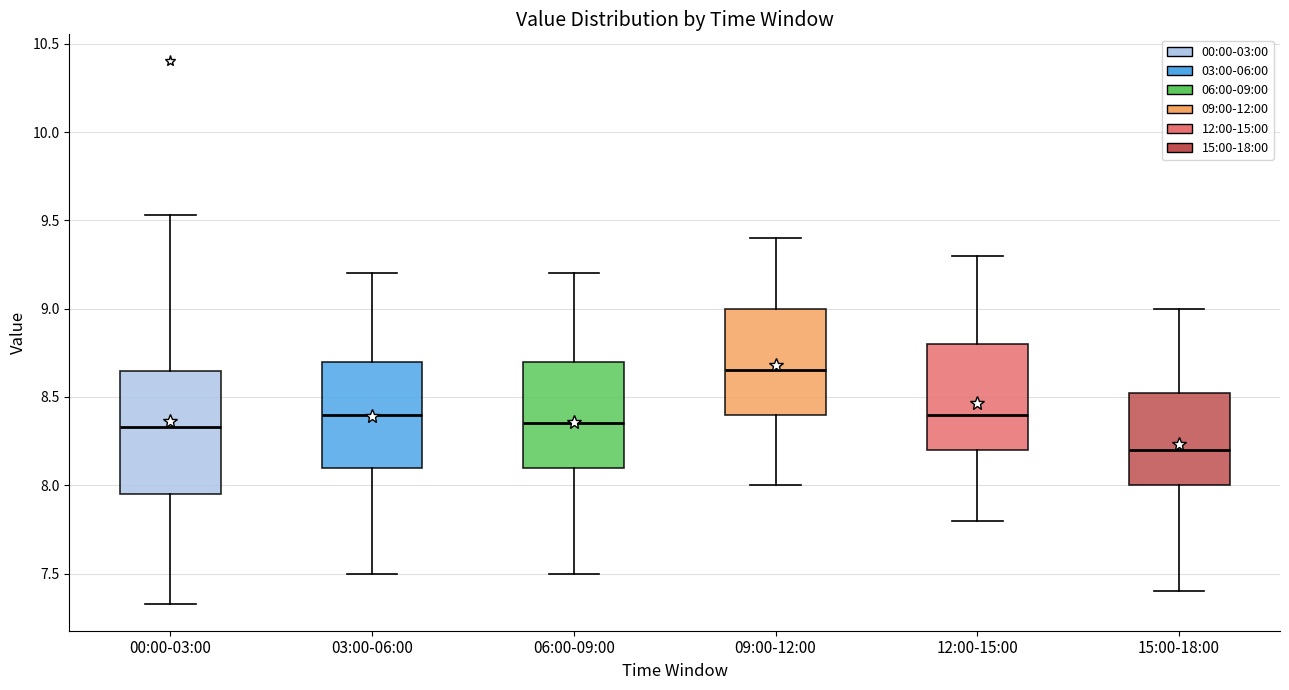

Where does the lower whisker of the box for 00:00-03:00 end on the y-axis? The values are not printed on the chart, so give them approximately, as read against the axis.

7.35